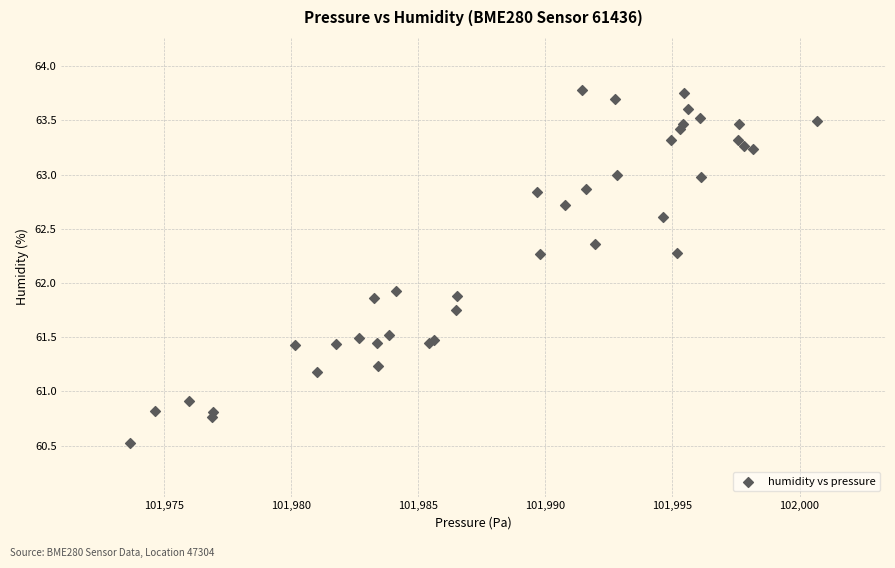

What Y value in the scatter plot is closest to 62?

61.9